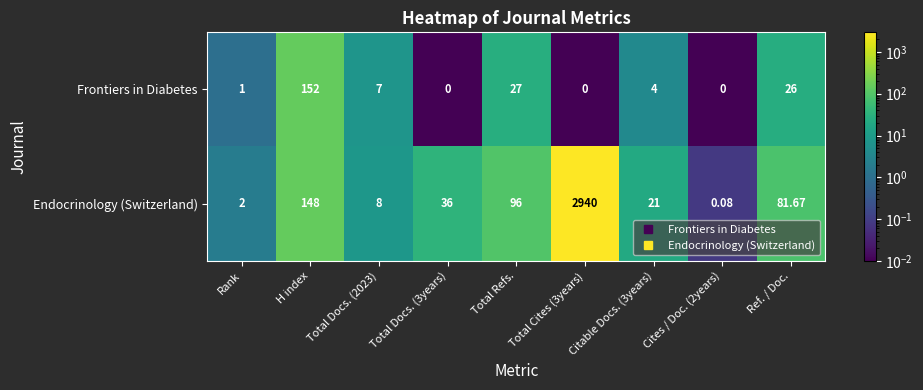

At Rank, list the series in order from largest to smallest.

Endocrinology (Switzerland), Frontiers in Diabetes